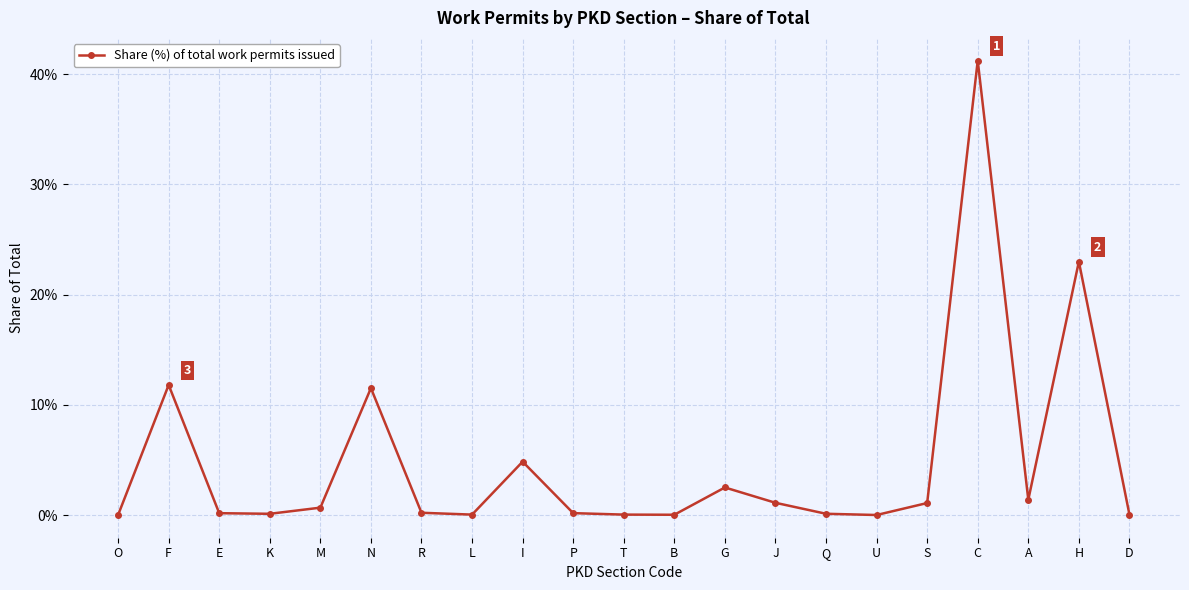

What is the label of the 3rd point from the right?

A